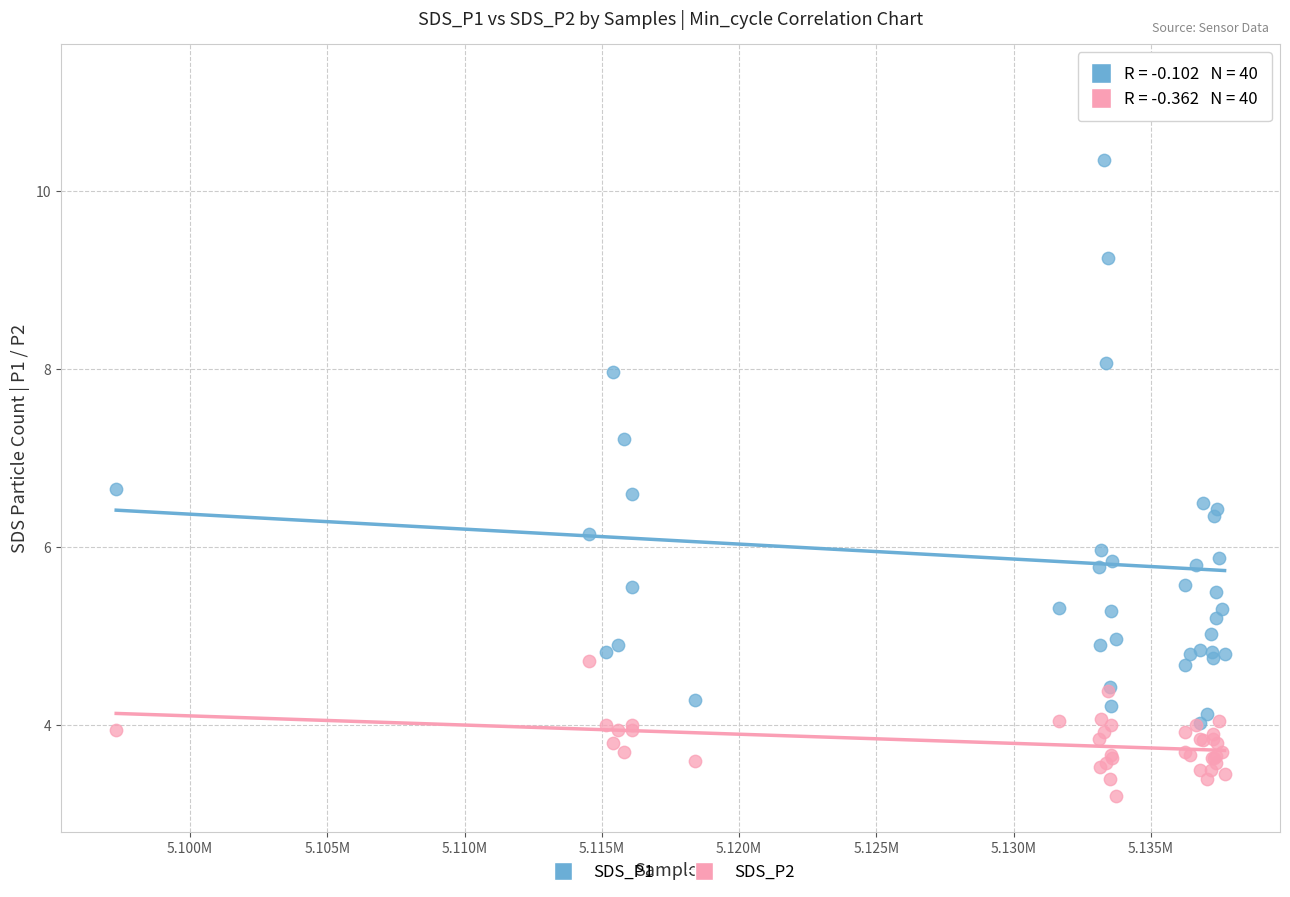

Across all series, what Y value is closest to 7?

7.2